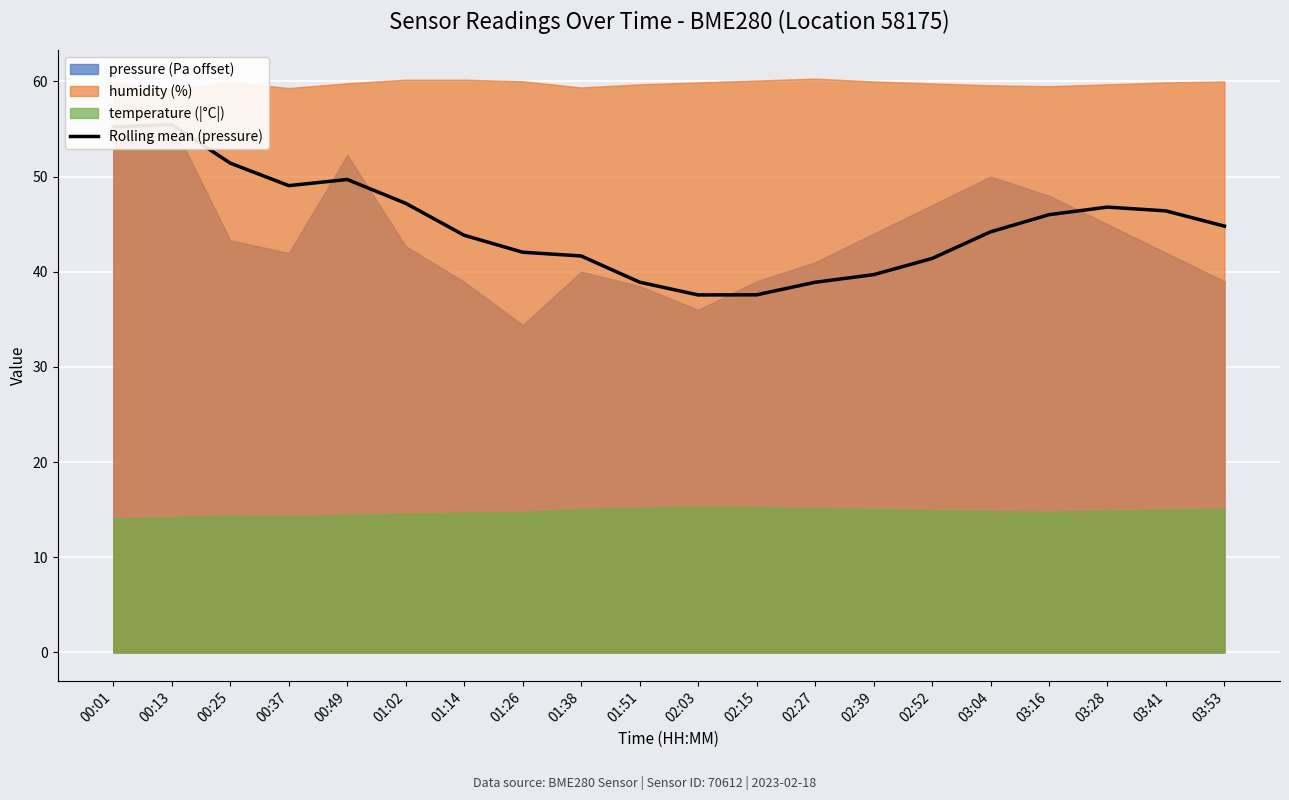

True or false: the data shows 16.9 at 02:27.

False